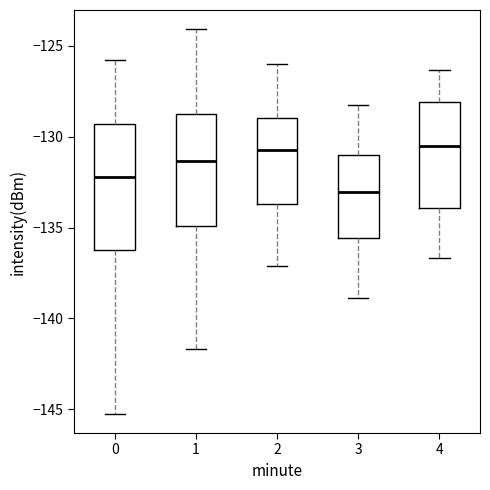

Reading left to right, transcribe this box plot: for each box, give where its median line is, the range the box spans, and where its two whiskers end, as read against the y-axis. The values are not printed on the chart, so give them approximately, as read against the axis.

0: median -132.0, box -136.0 to -129.5, whiskers -145.5 to -126.0
1: median -131.5, box -135.0 to -129.0, whiskers -141.5 to -124.0
2: median -130.5, box -133.5 to -129.0, whiskers -137.0 to -126.0
3: median -133.0, box -135.5 to -131.0, whiskers -139.0 to -128.0
4: median -130.5, box -134.0 to -128.0, whiskers -136.5 to -126.5